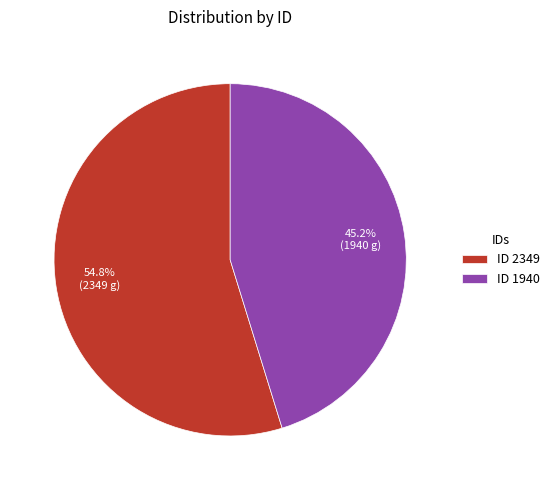

Is the sum of ID 2349 and ID 1940 greater than half?

Yes